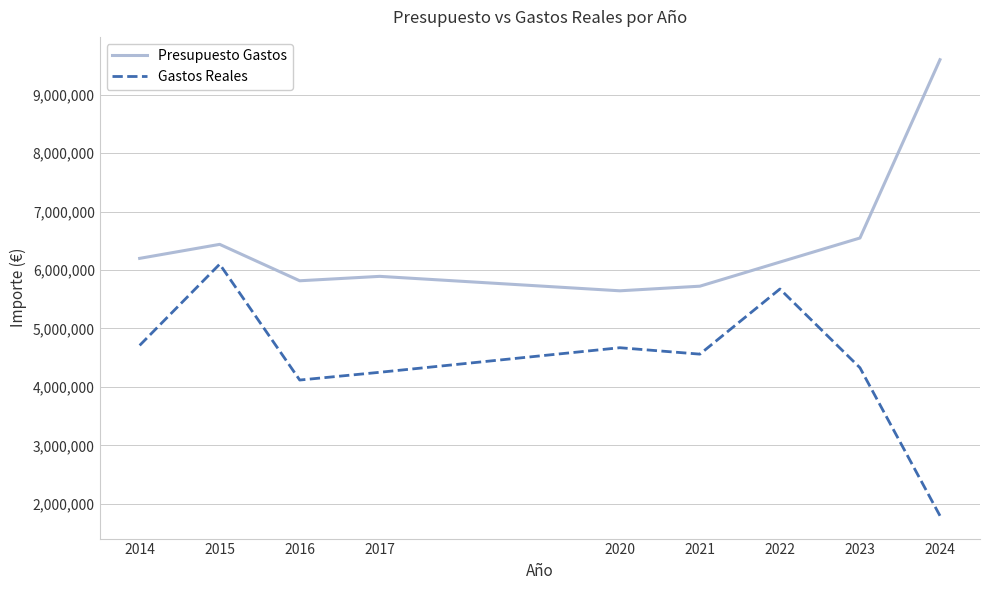

What is the spread (max minus min) of values at 2023?

2220913.1